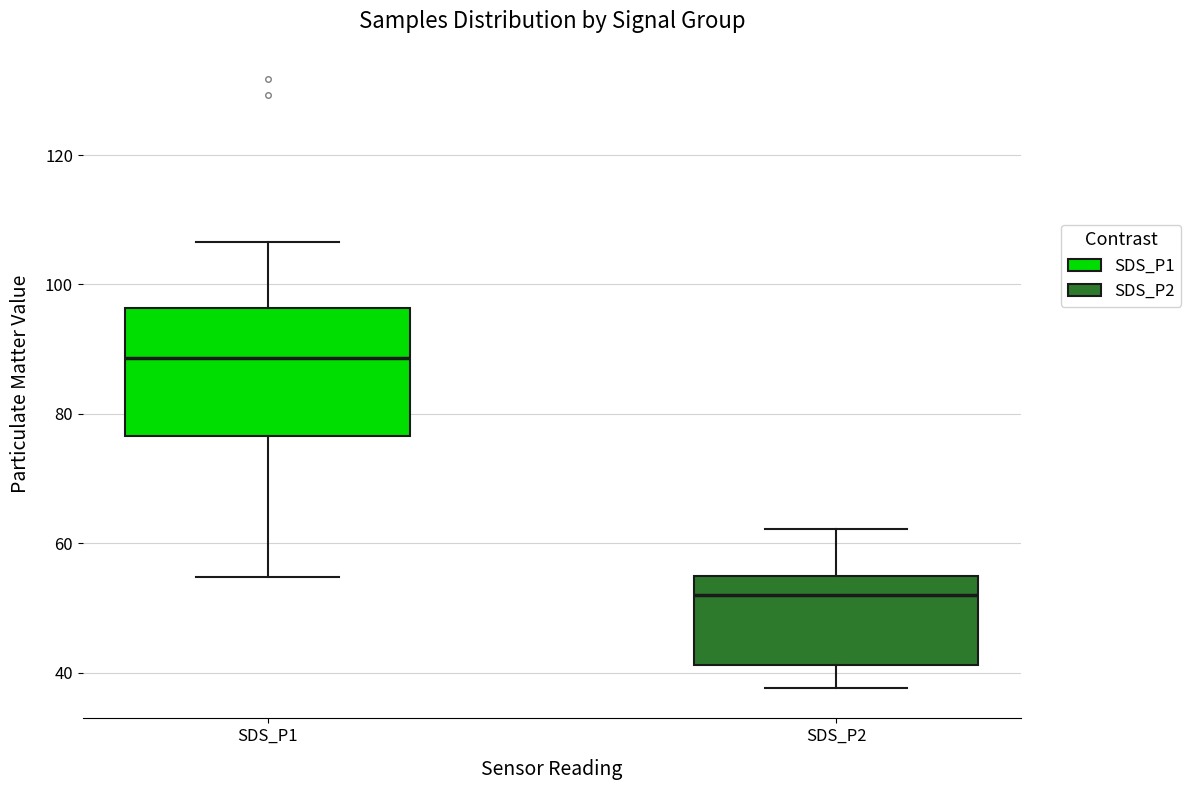

Reading left to right, read every box against the y-axis: the position of its median line, the range the box covers, and the ends of its whiskers. The values are not printed on the chart, so give them approximately, as read against the axis.

SDS_P1: median 88, box 76 to 96, whiskers 54 to 106
SDS_P2: median 52, box 42 to 54, whiskers 38 to 62